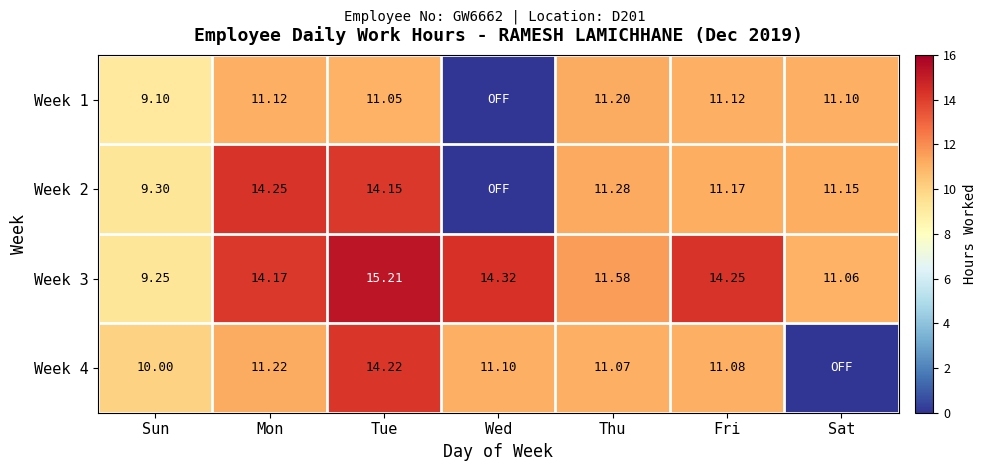

Is the value of Week 3 at Thu greater than the value of Week 2 at Tue?

No